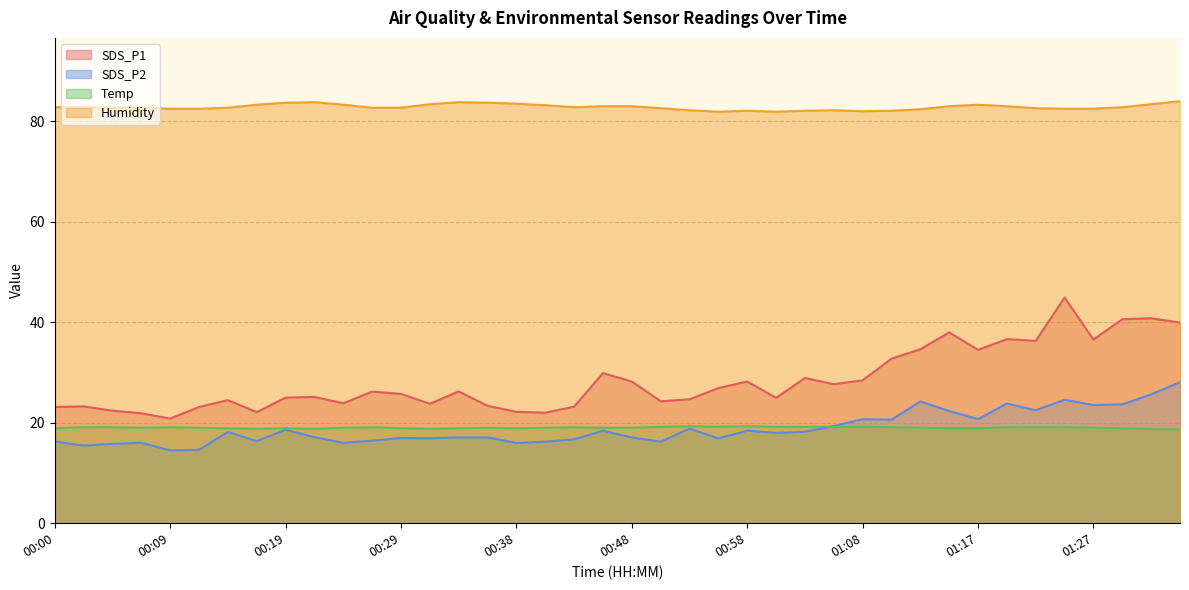

Reading left to right, what are all the values shown in this chart?

SDS_P1: 23.1	23.2	22.4	21.9	20.8	23.1	24.5	22.1	25.0	25.1	23.9	26.2	25.7	23.8	26.2	23.4	22.2	22.0	23.2	29.9	28.2	24.3	24.7	26.9	28.2	24.9	28.9	27.7	28.4	32.8	34.6	38.0	34.5	36.6	36.3	44.9	36.5	40.6	40.8	39.9
SDS_P2: 16.2	15.4	15.8	16.0	14.5	14.6	18.2	16.3	18.6	17.1	16.0	16.4	16.9	16.9	17.1	17.1	16.0	16.2	16.7	18.4	17.1	16.2	18.8	16.9	18.4	18.0	18.2	19.3	20.7	20.6	24.2	22.3	20.7	23.8	22.5	24.6	23.5	23.7	25.6	28.1
Temp: 18.9	19.1	19.1	19.0	19.1	19.0	18.9	18.8	18.9	18.8	19.0	19.1	18.9	18.8	18.9	19.0	18.9	19.0	19.1	19.0	19.0	19.2	19.3	19.2	19.3	19.2	19.2	19.2	19.2	19.1	19.0	18.9	18.9	19.1	19.1	19.1	19.0	18.9	18.7	18.7
Humidity: 82.8	82.8	82.7	82.7	82.5	82.5	82.7	83.3	83.7	83.8	83.3	82.7	82.7	83.4	83.8	83.7	83.5	83.2	82.8	83.0	83.0	82.6	82.2	81.9	82.1	81.9	82.1	82.2	82.0	82.1	82.4	83.0	83.3	83.0	82.6	82.5	82.5	82.8	83.4	84.0